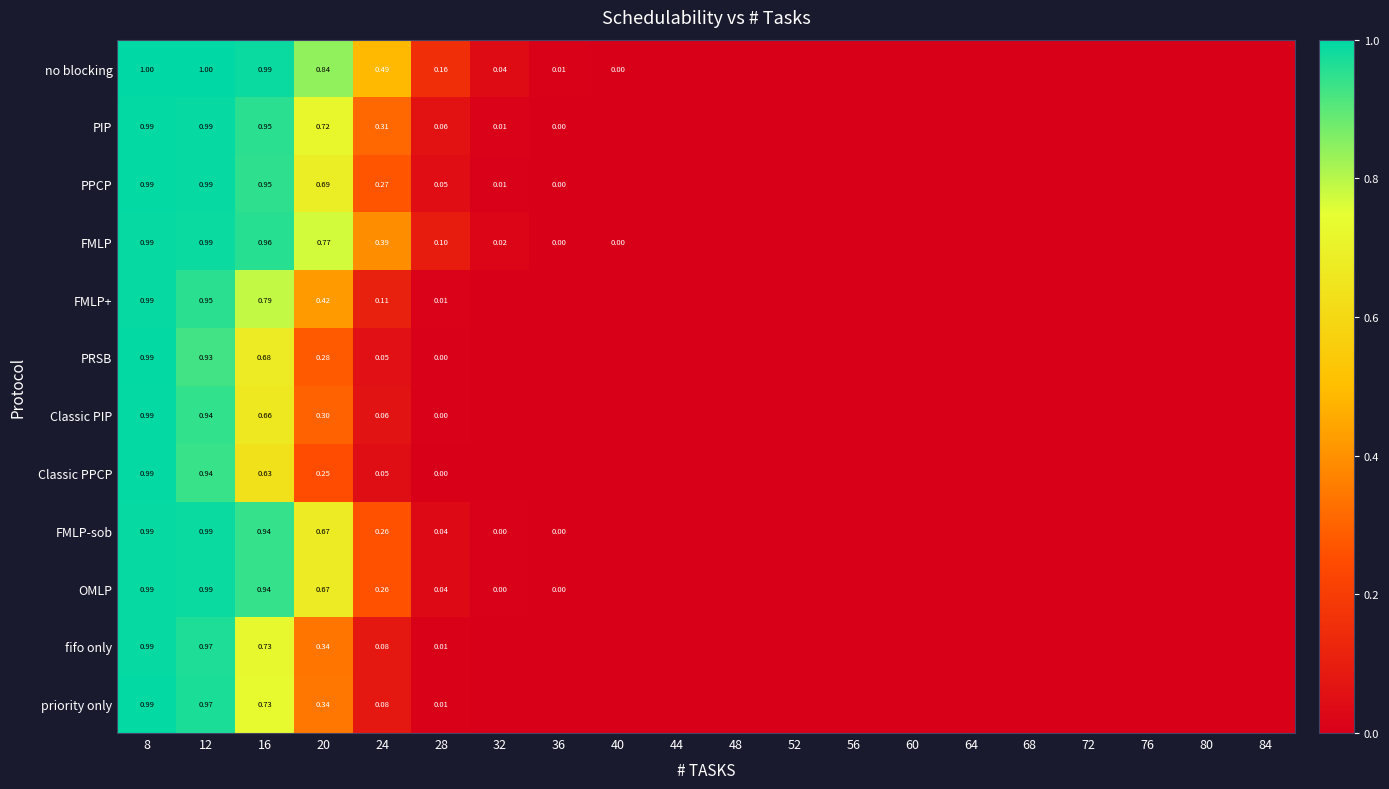

At which category is the sum across all series the highest?

8